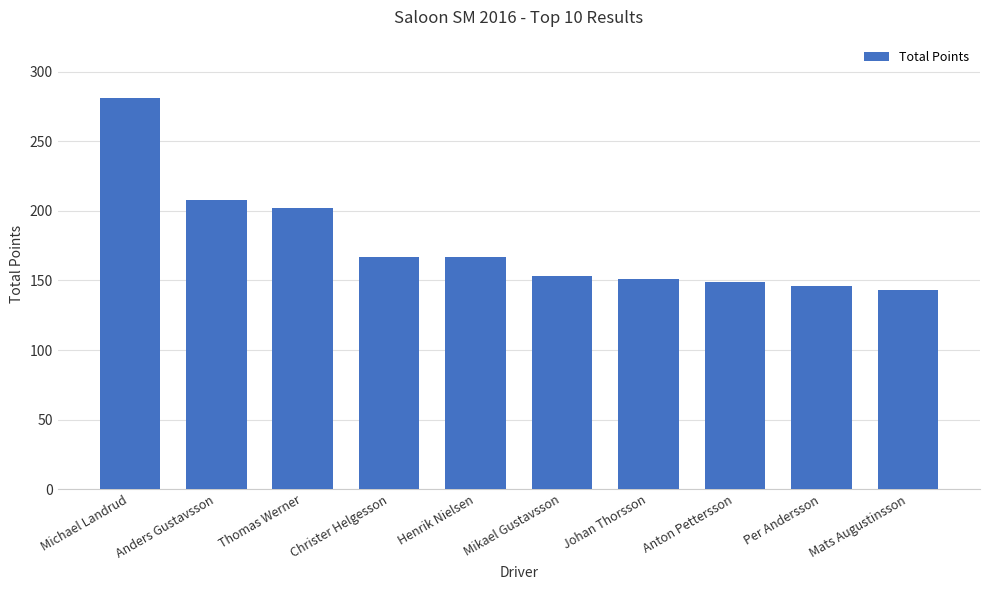

Which has a higher value, Mats Augustinsson or Henrik Nielsen?

Henrik Nielsen